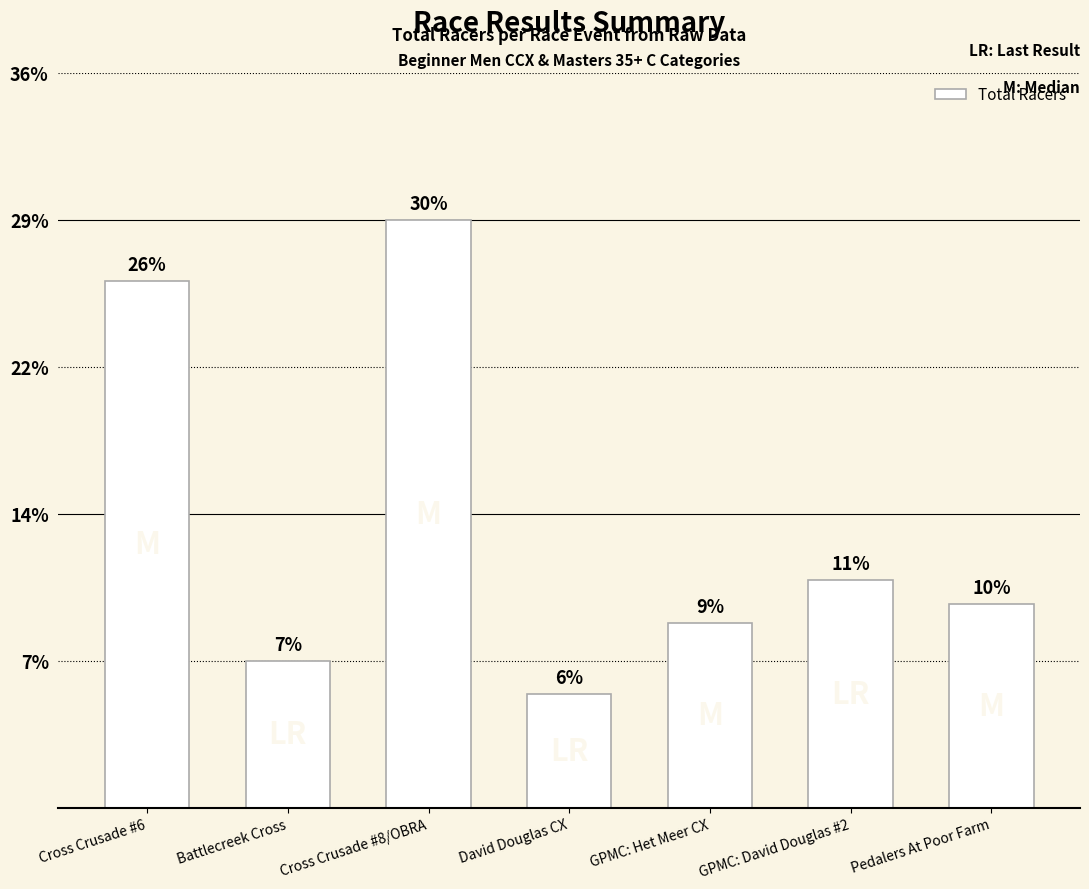

Approximately how many times larger is the value at David Douglas CX compared to Battlecreek Cross?

0.8